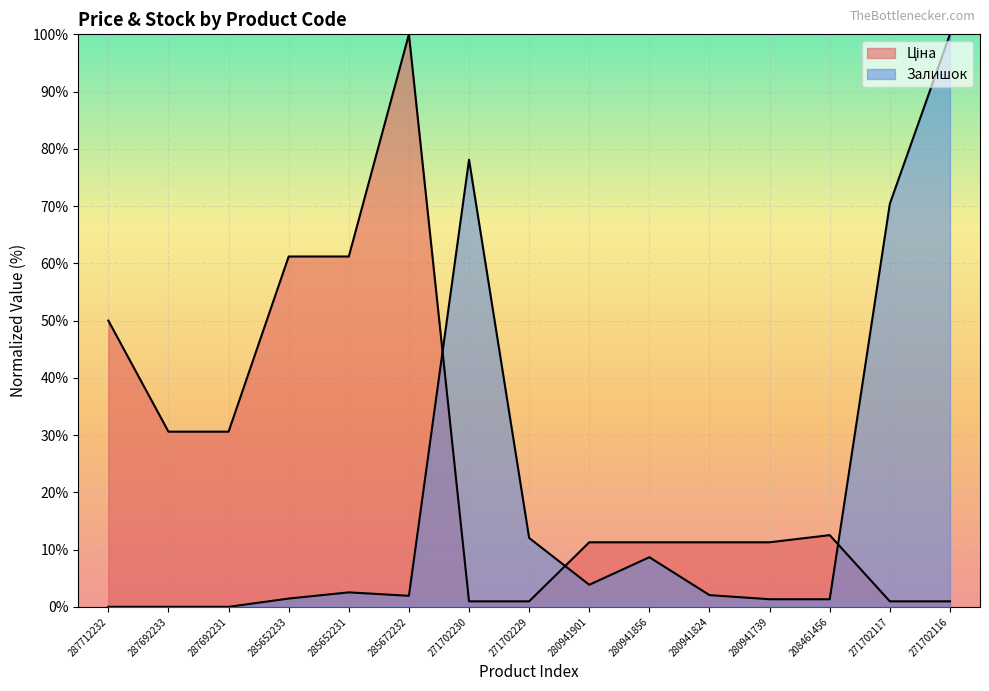

True or false: Ціна and Залишок intersect in this chart.

True